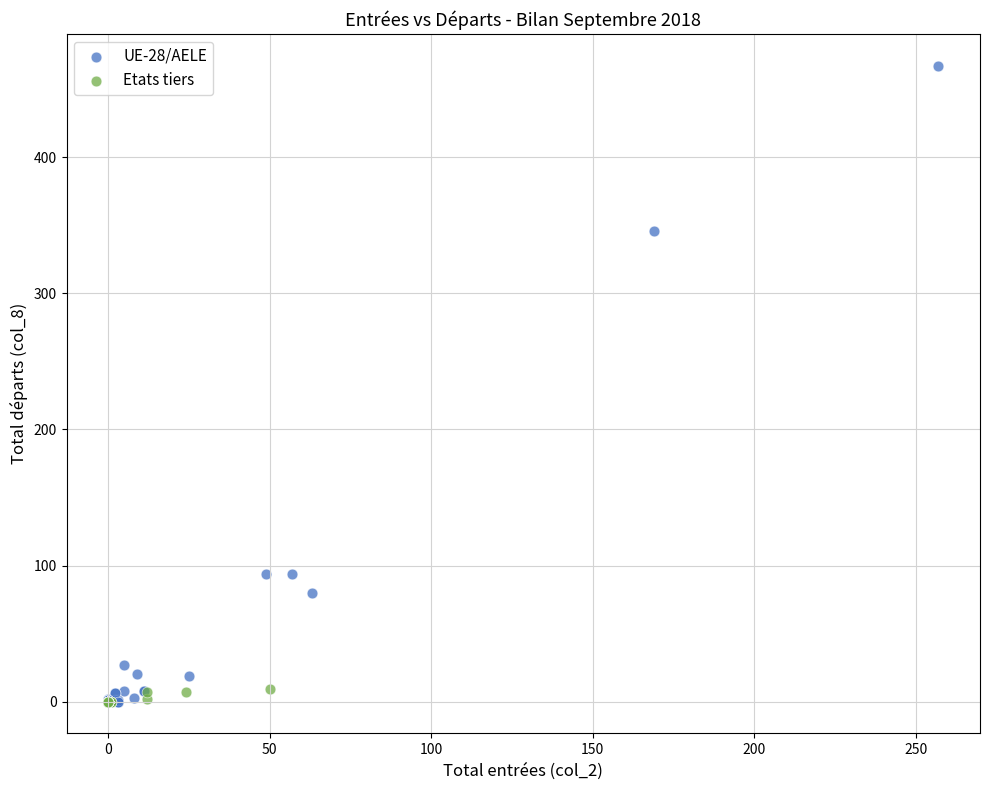

Which series has the largest Y range (max minus min)?

UE-28/AELE